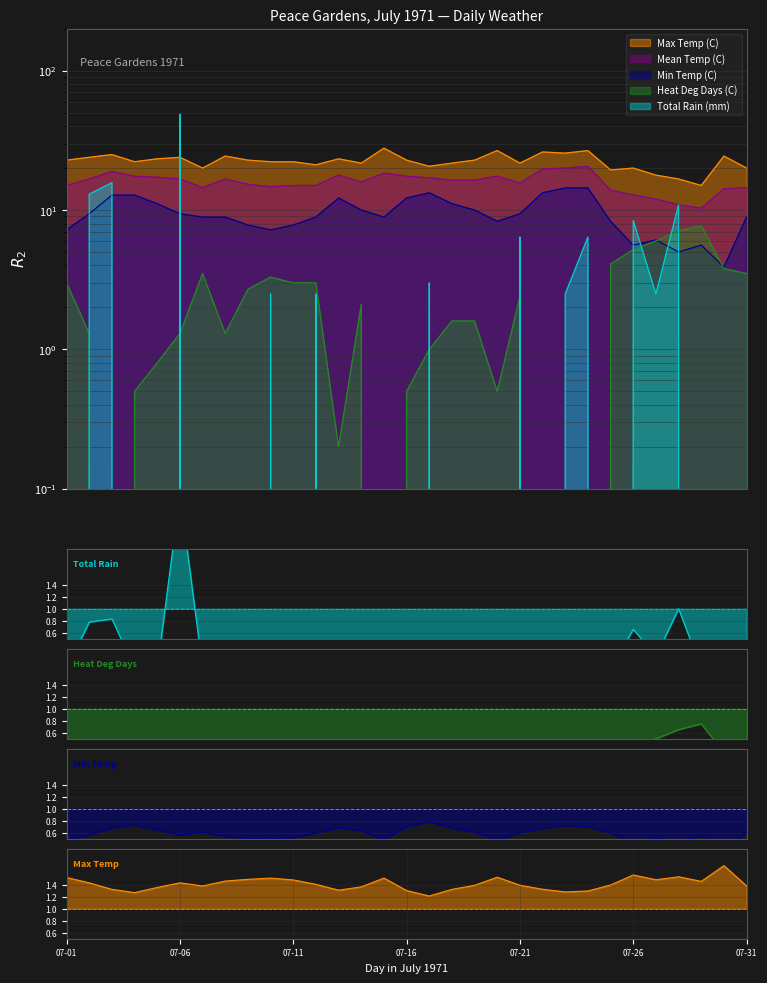

True or false: Heat Deg Days (C) and Total Rain (mm) cross at least once.

True